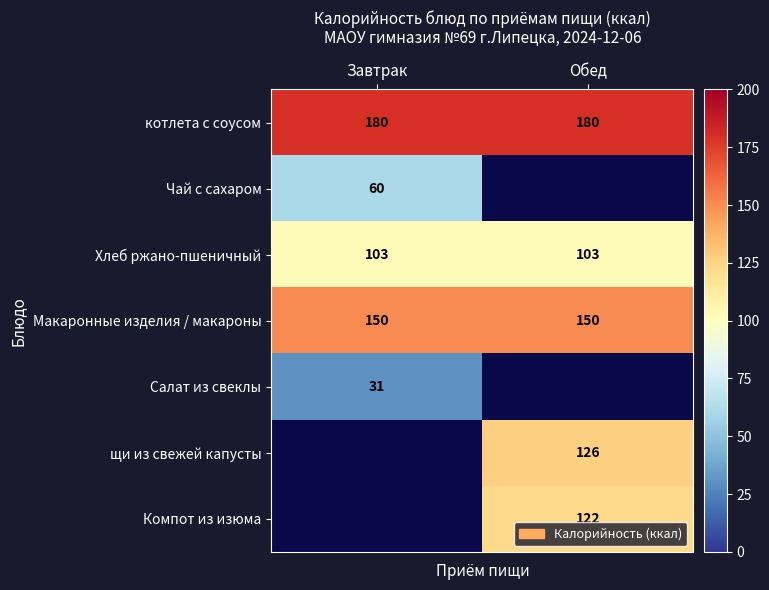

What is the minimum value shown in the chart?

31.0